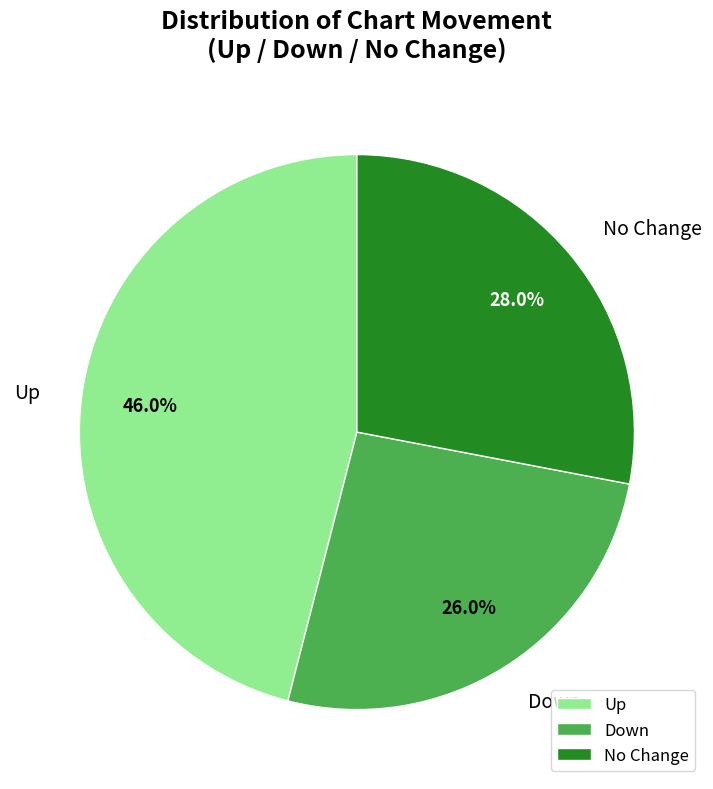

Is No Change the majority of the pie?

No